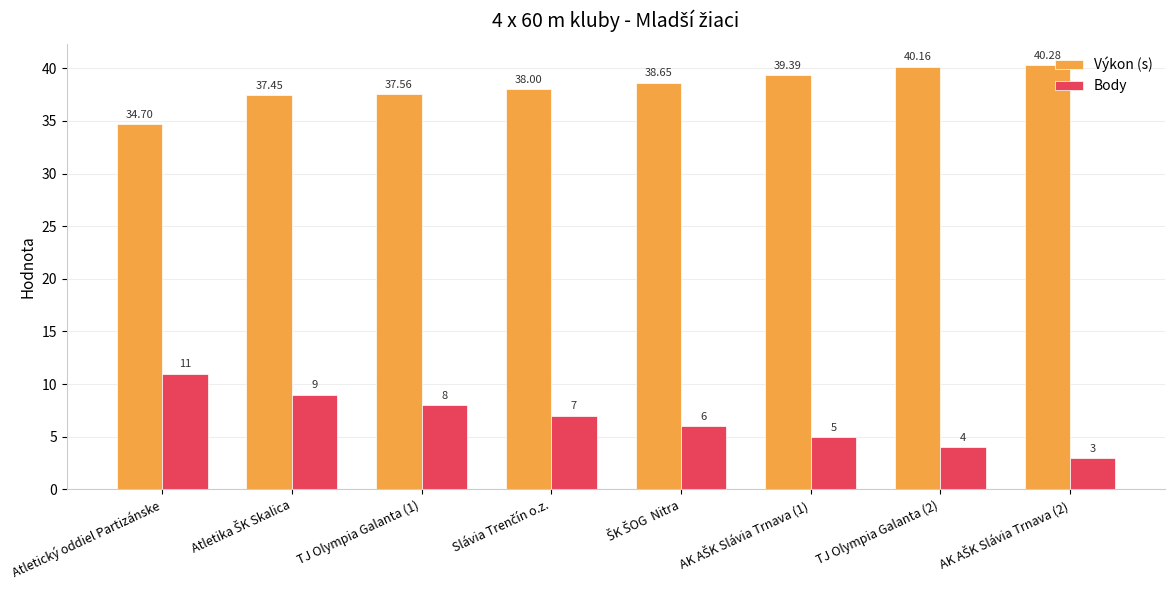

How many data points in Výkon (s) are less than 38?

3